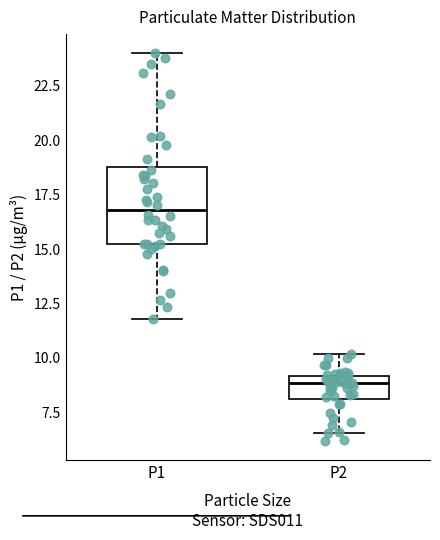

Which box has the lowest median line?

P2